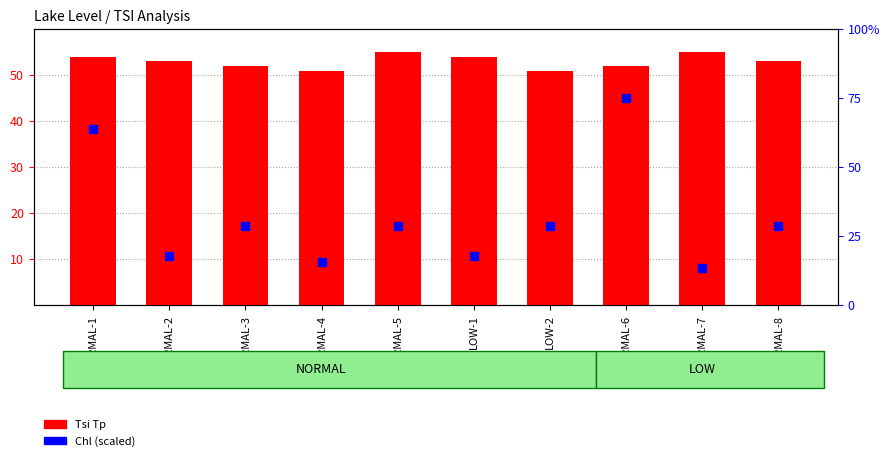

What is the total value across all series at NORMAL-5?

83.7